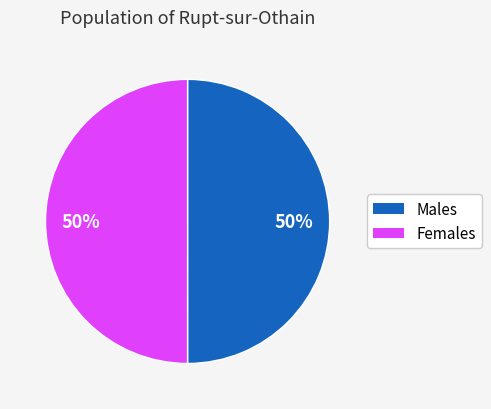

To the nearest percent, what is the average slice percentage?

50%